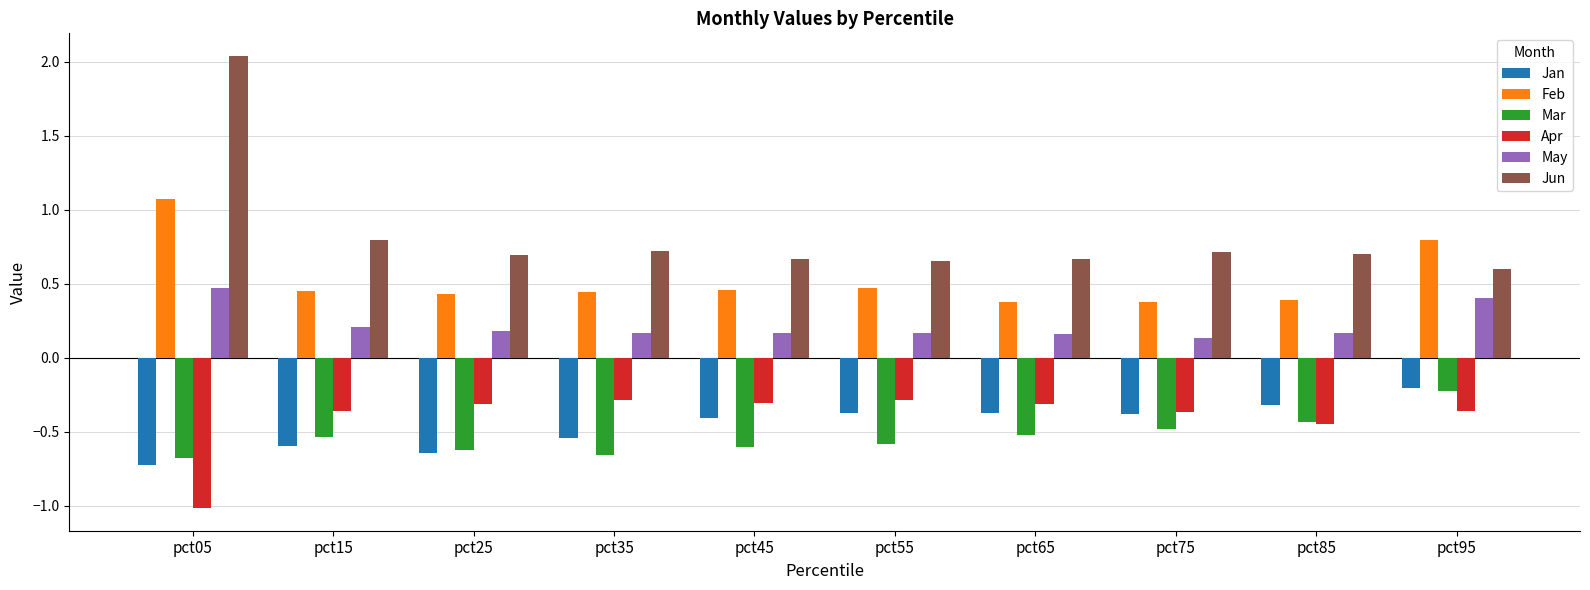

What is the sum of all Apr values?

-4.1